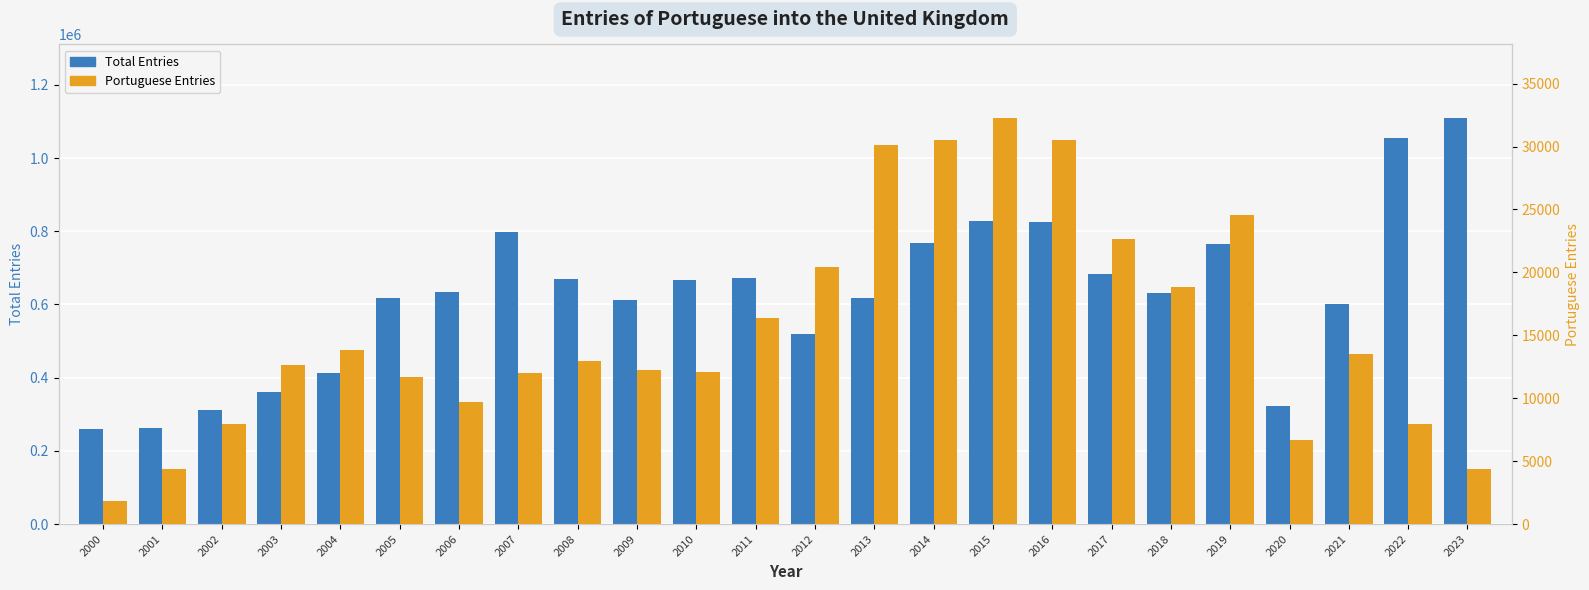

The value of Portuguese Entries at 2015 is 57211. True or false?

False